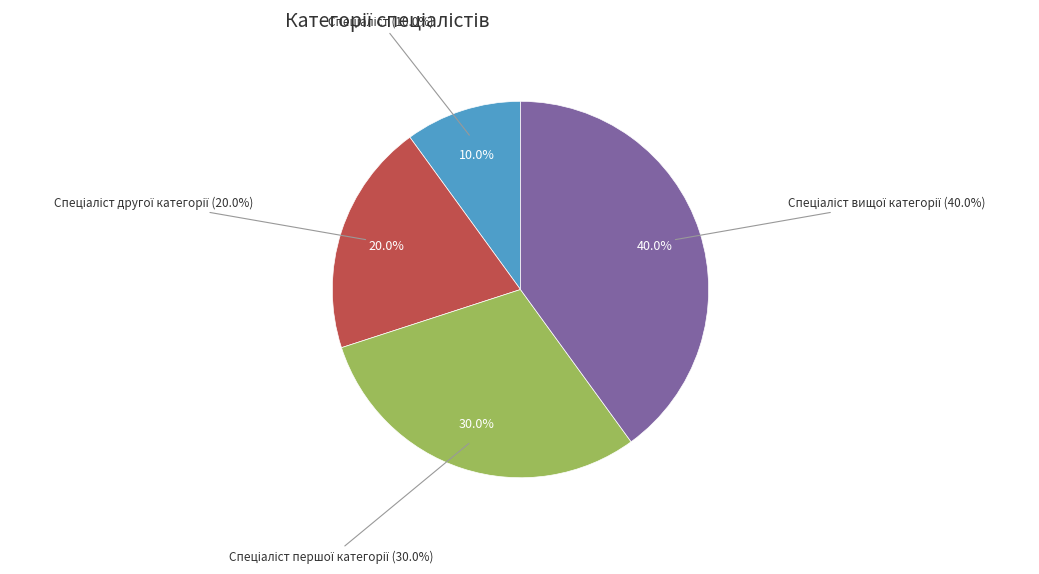

Count the number of slices in the pie.

4